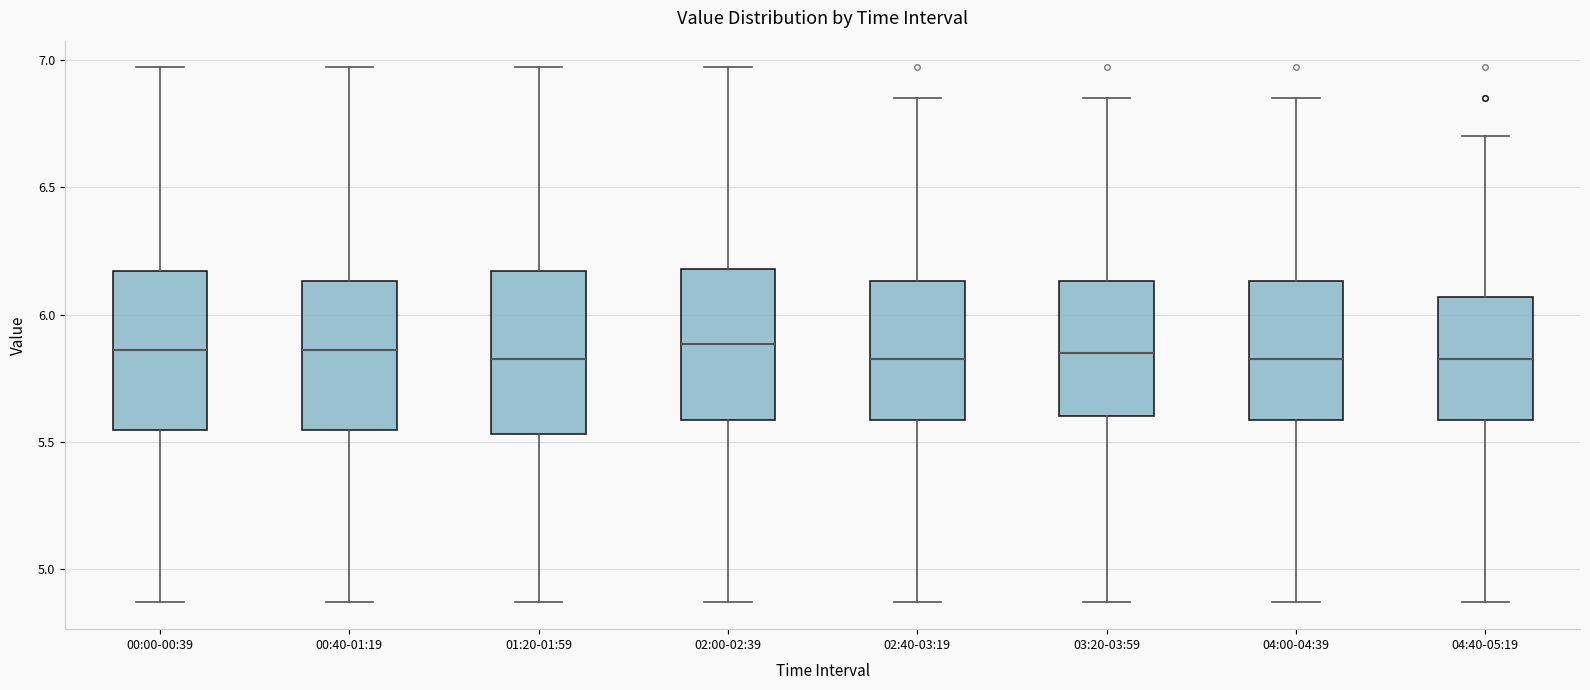

Where does the median line of the box for 01:20-01:59 sit on the y-axis? The values are not printed on the chart, so give them approximately, as read against the axis.

5.85